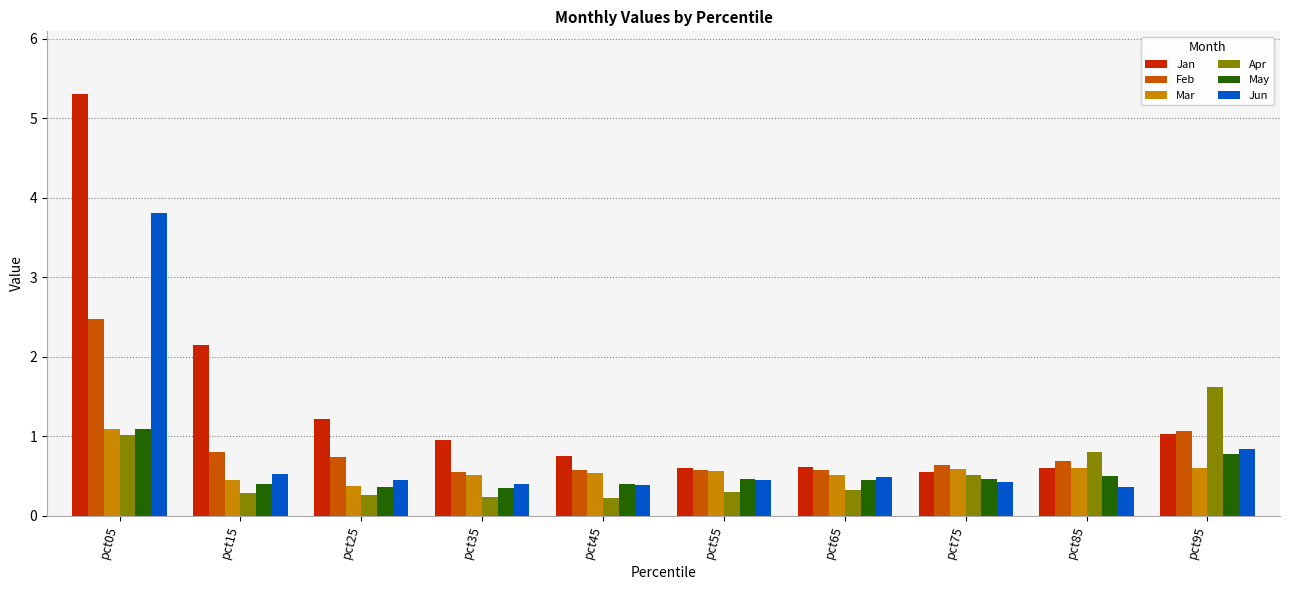

Where is Feb nearest to the value 1?

pct95